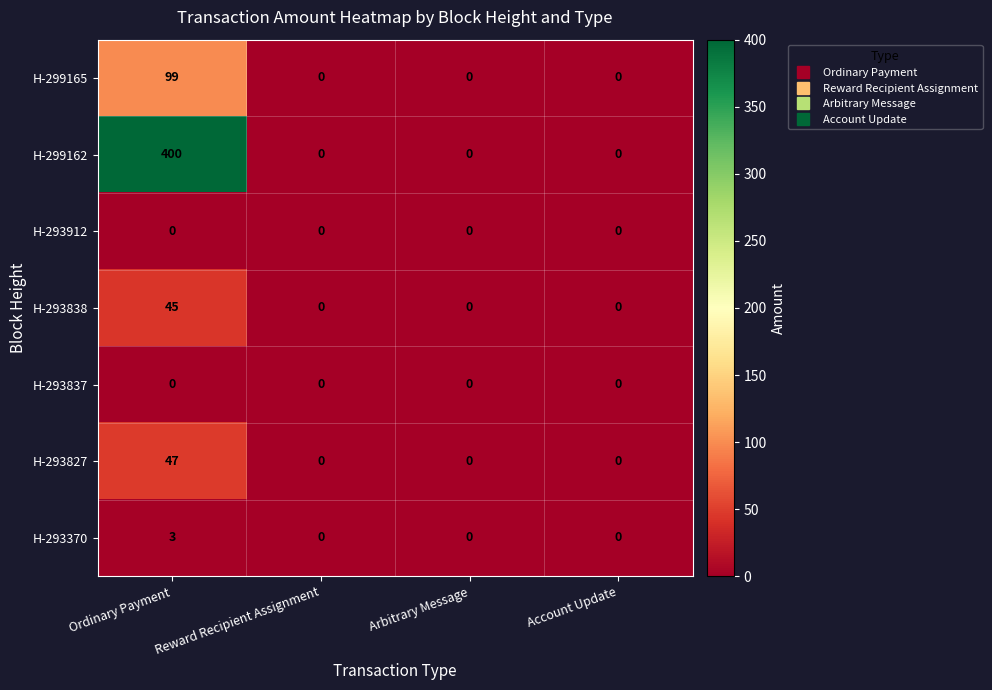

The H-293838 series shows -25 at Arbitrary Message. True or false?

False